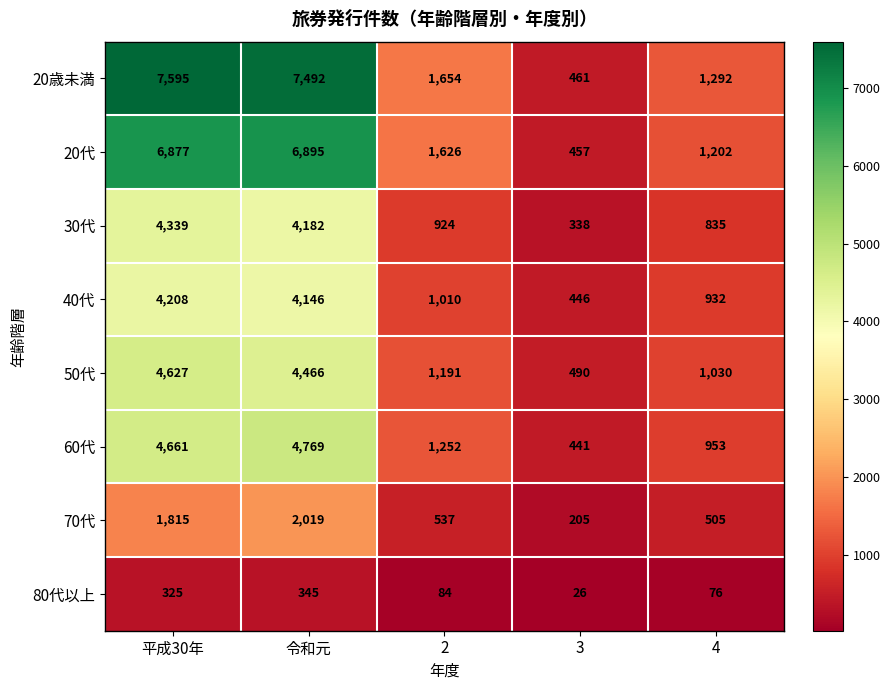

What value does the 20代 series have at 3?

457